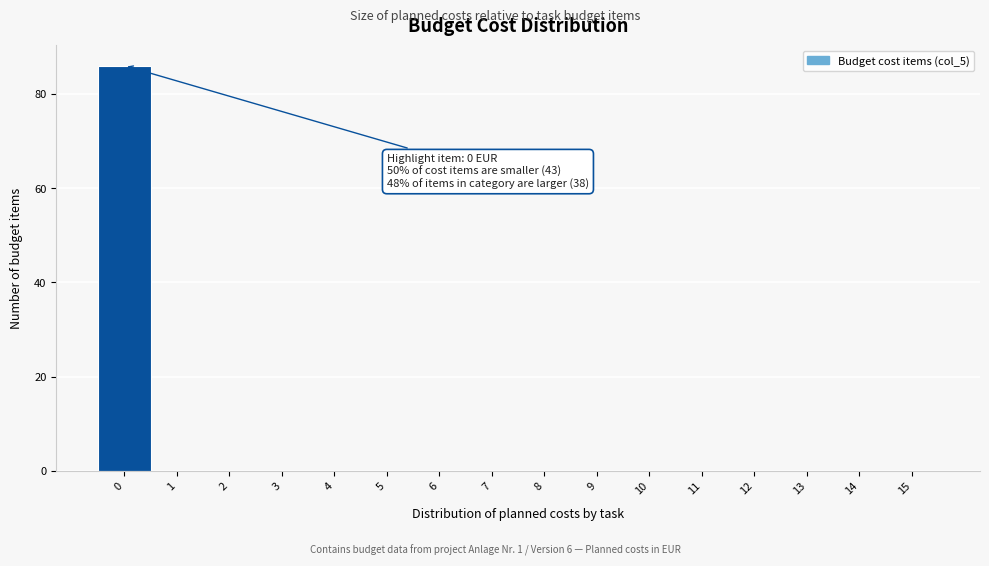

Over which range of the x-axis is the bar tallest?

-0.5 to 0.5